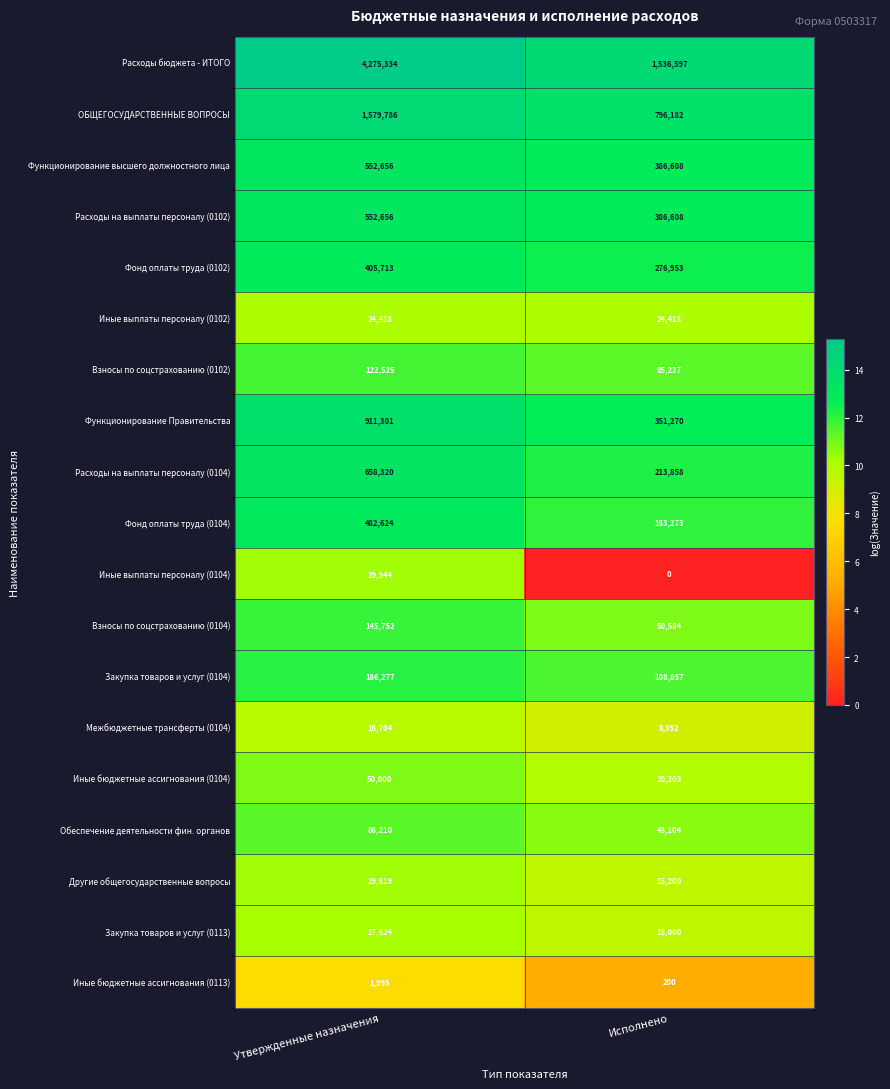

List the labels in order of Расходы бюджета - ИТОГО value, largest first.

Утвержденные назначения, Исполнено